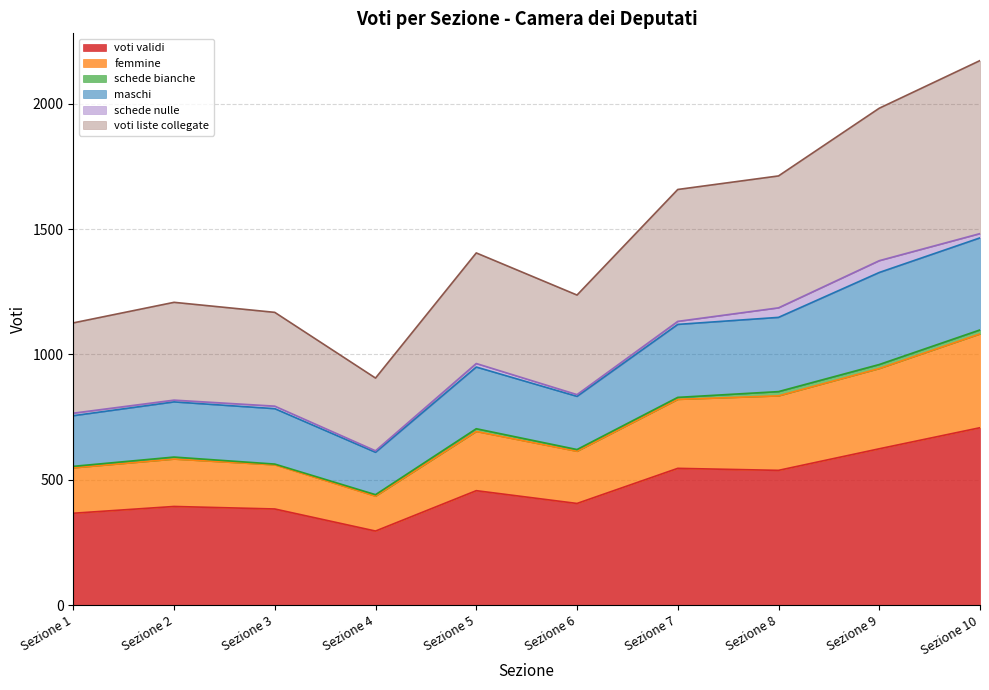

What is the sum of all voti validi values?

4720